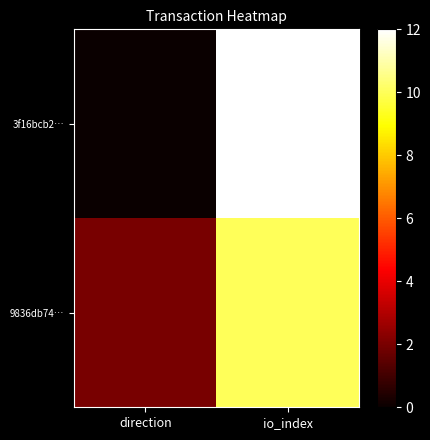

What is the spread (max minus min) of values at direction?

2